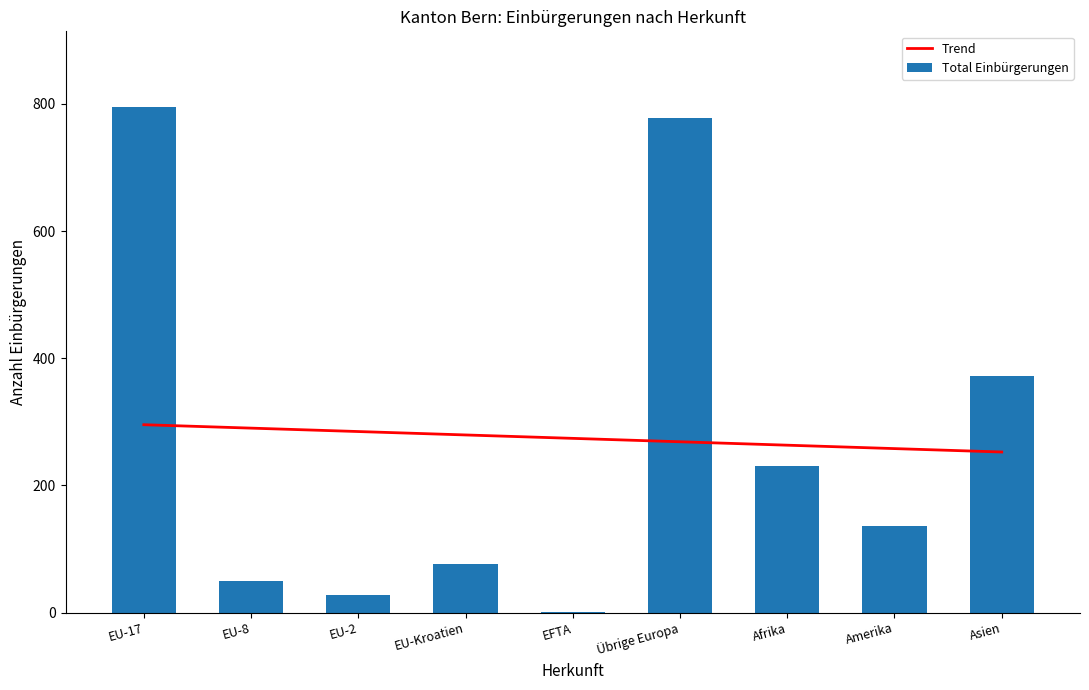

Reading left to right, extract all data points from this chart.

Trend: EU-17=295.5	EU-8=290.1	EU-2=284.7	EU-Kroatien=279.4	EFTA=274.0	Übrige Europa=268.6	Afrika=263.3	Amerika=257.9	Asien=252.5
Total Einbürgerungen: EU-17=795.0	EU-8=49.0	EU-2=27.0	EU-Kroatien=77.0	EFTA=1.0	Übrige Europa=778.0	Afrika=231.0	Amerika=136.0	Asien=372.0